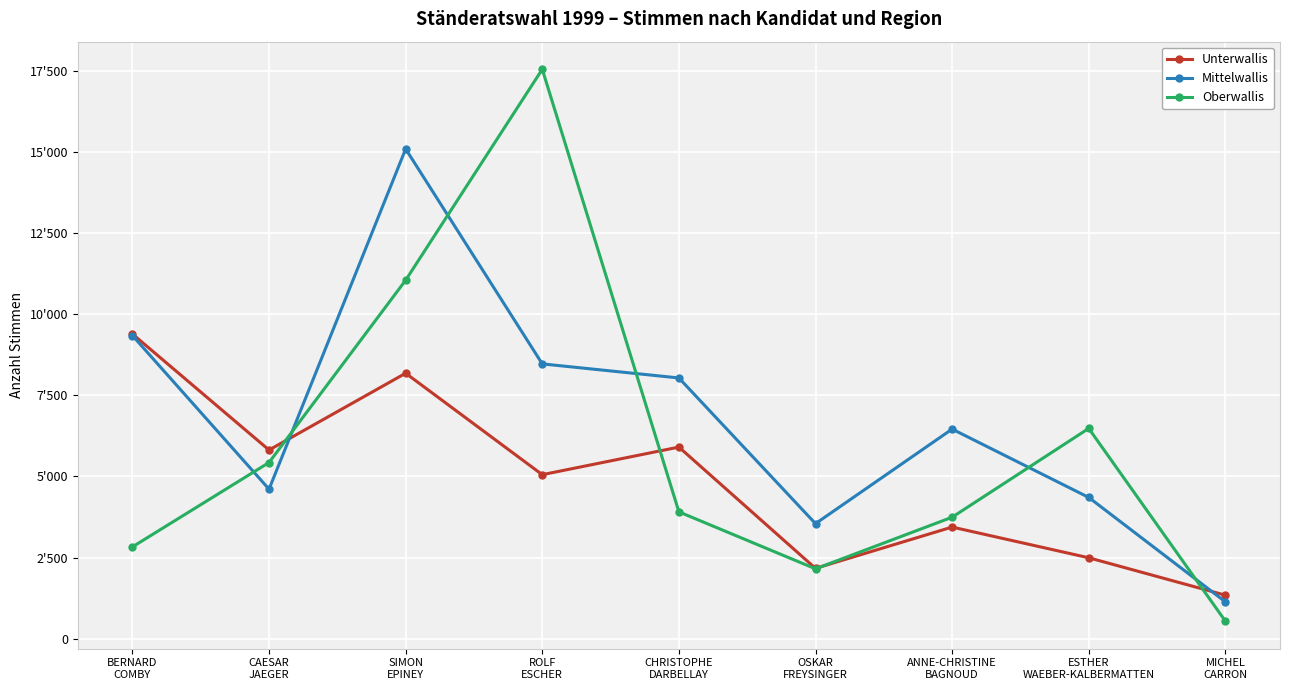

Reading right to left, list all the values displayed in this chart.

Unterwallis: 1338	2492	3439	2165	5906	5055	8184	5816	9394
Mittelwallis: 1133	4353	6461	3545	8038	8472	15102	4608	9346
Oberwallis: 539	6482	3743	2151	3908	17560	11053	5430	2828